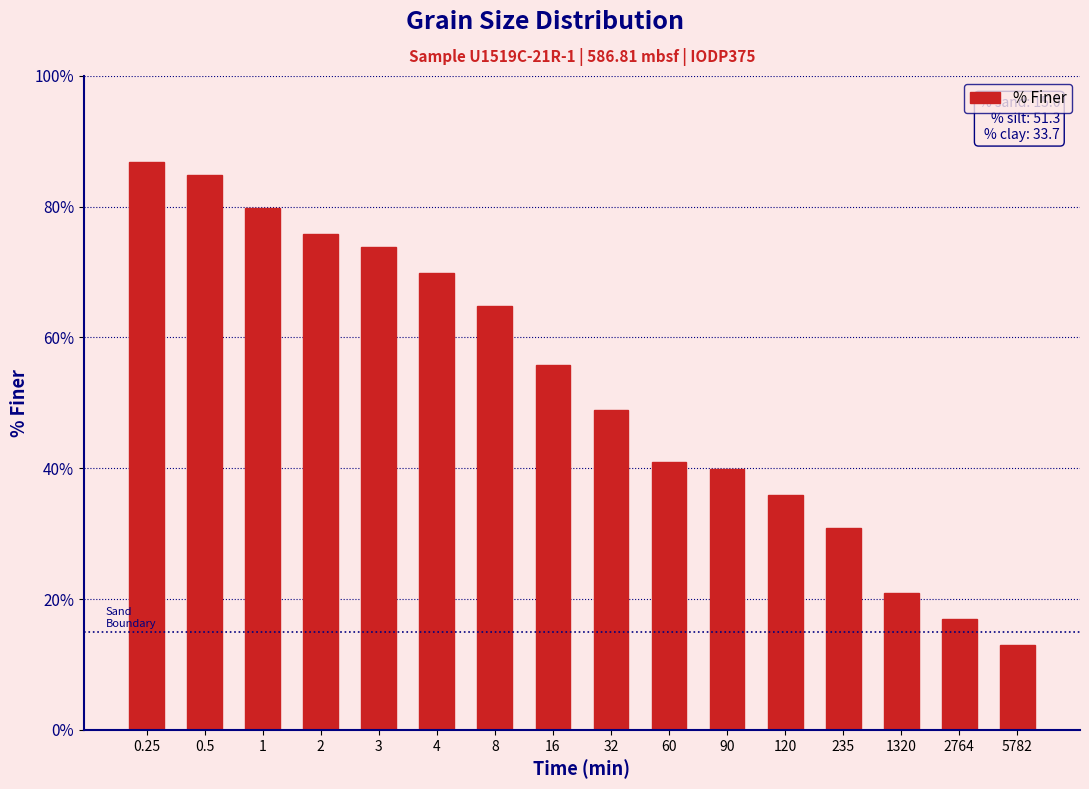

What is the sum of all values?

838.8